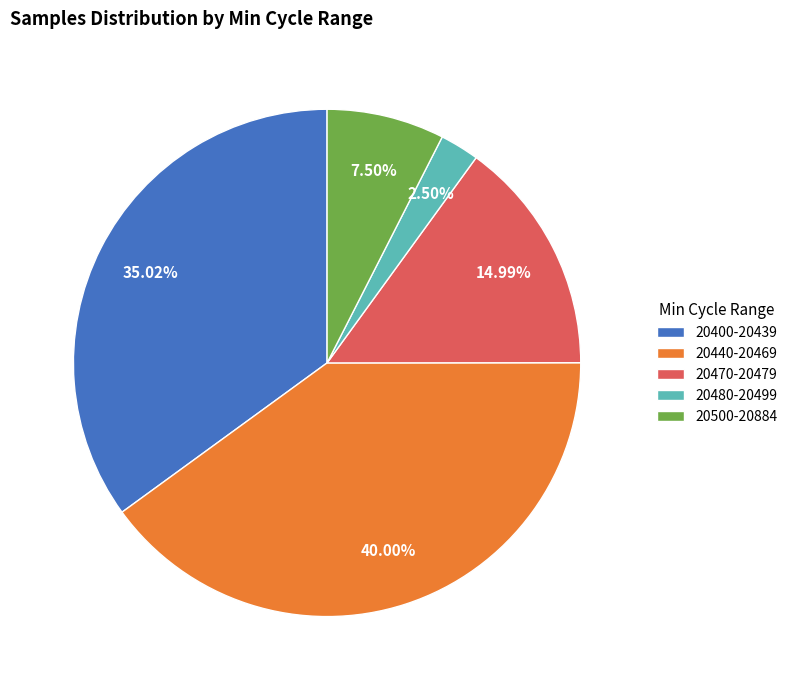

Between 20500-20884 and 20440-20469, which is larger?

20440-20469